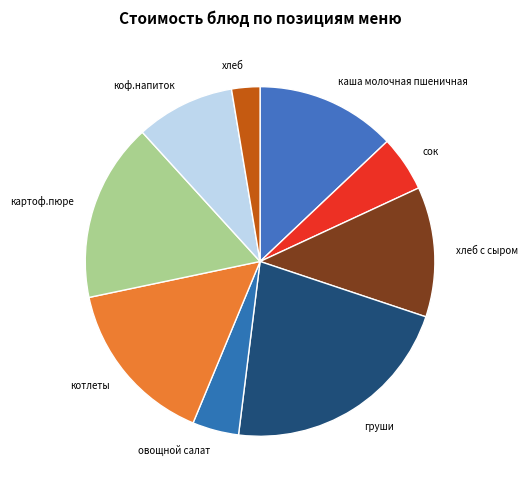

Which category has the biggest portion of the pie?

груши